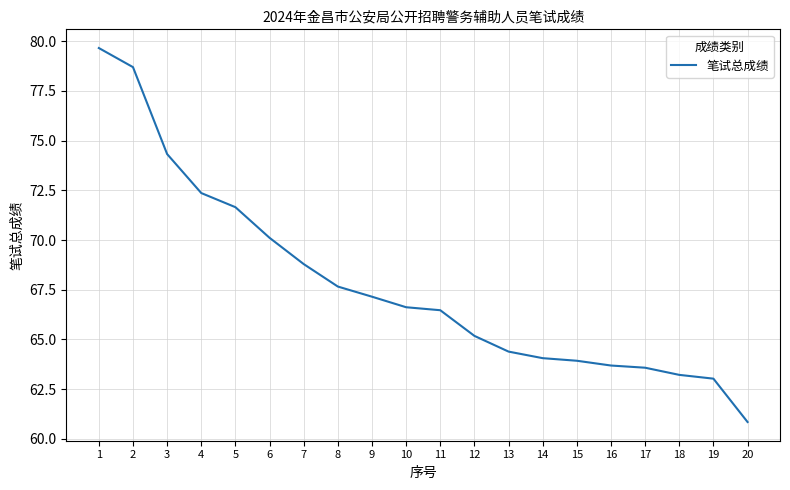

True or false: the data shows 25.8 at 20.

False